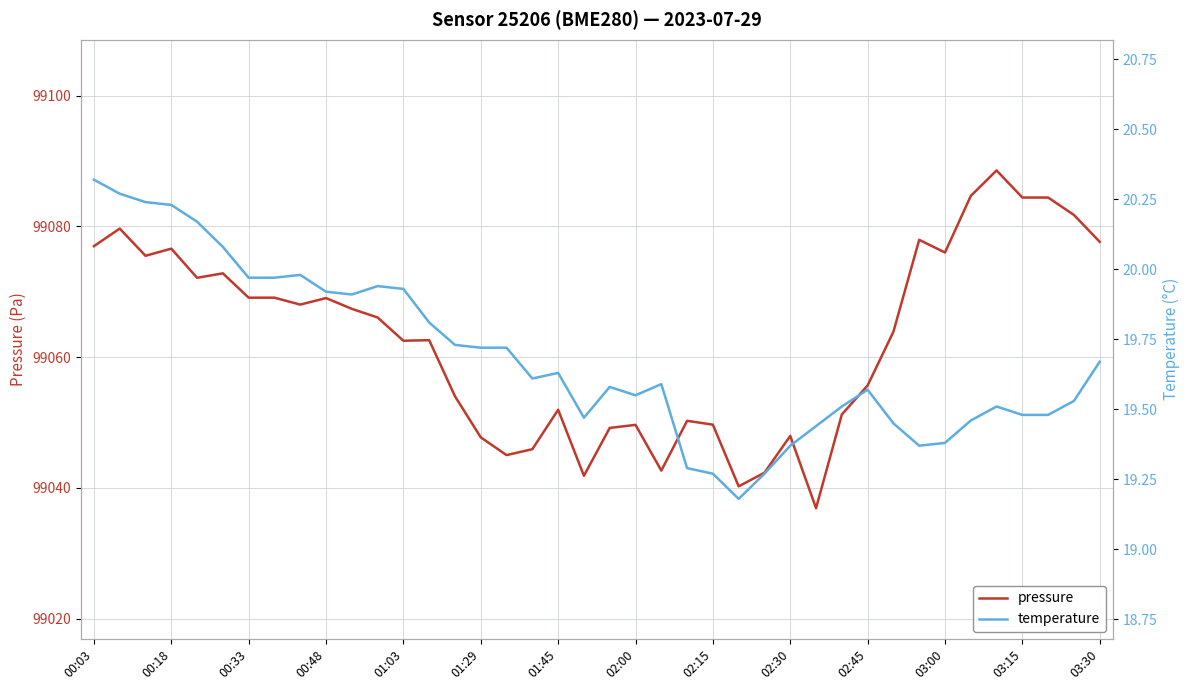

What is the minimum value for pressure?

99036.9